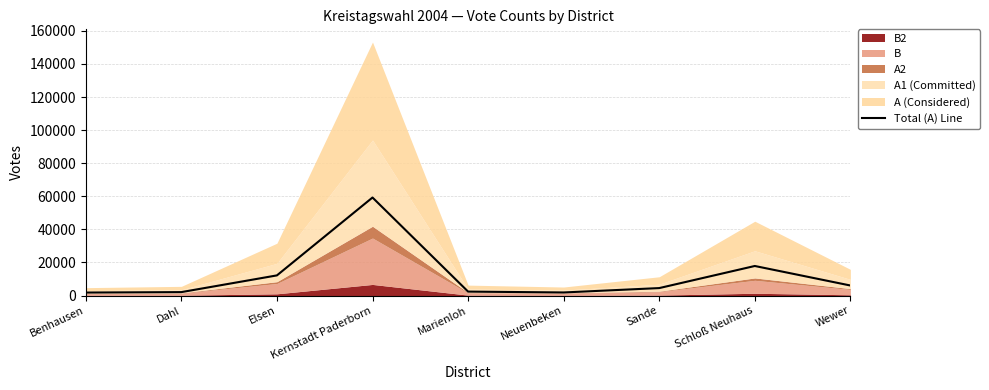

What is the difference between the values at Sande and Wewer?

1558